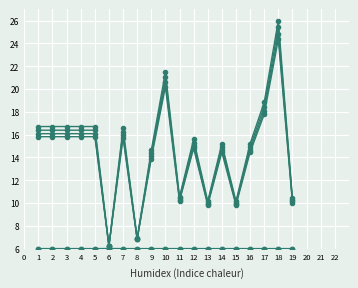

How many lines are shown in the chart?

6